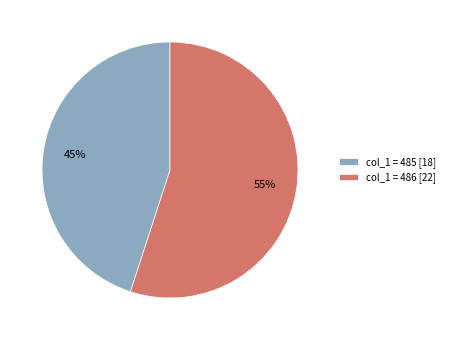

How many segments does this pie chart have?

2